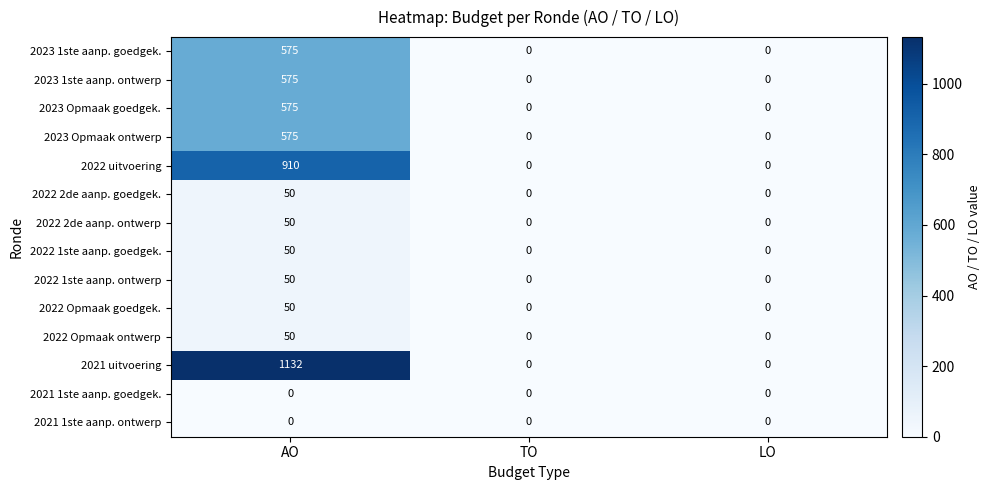

At which category does the chart reach its peak across all series?

AO